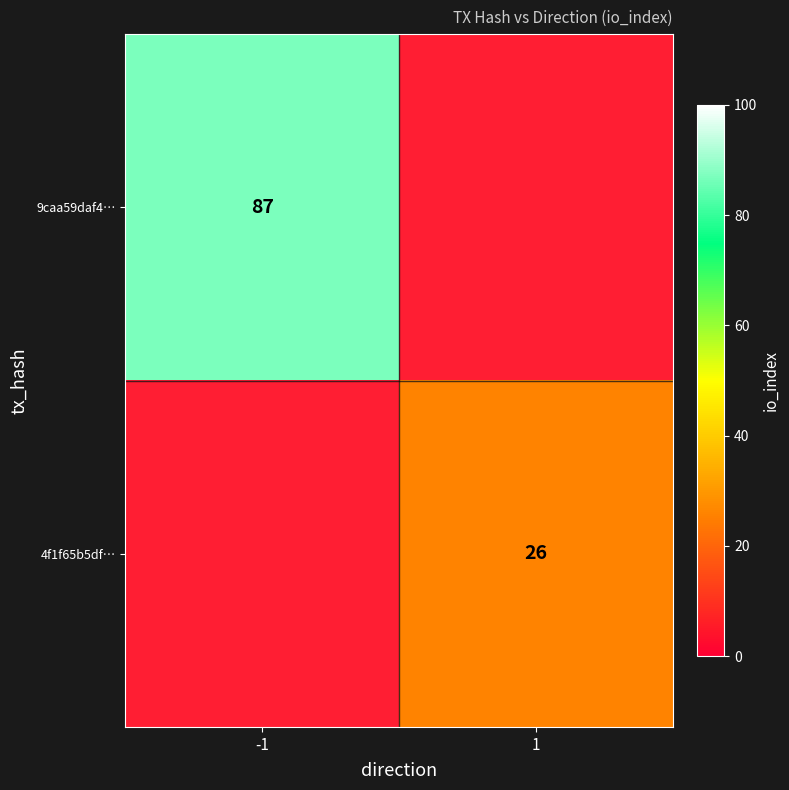

The 9caa59daf4… series shows 42 at -1. True or false?

False